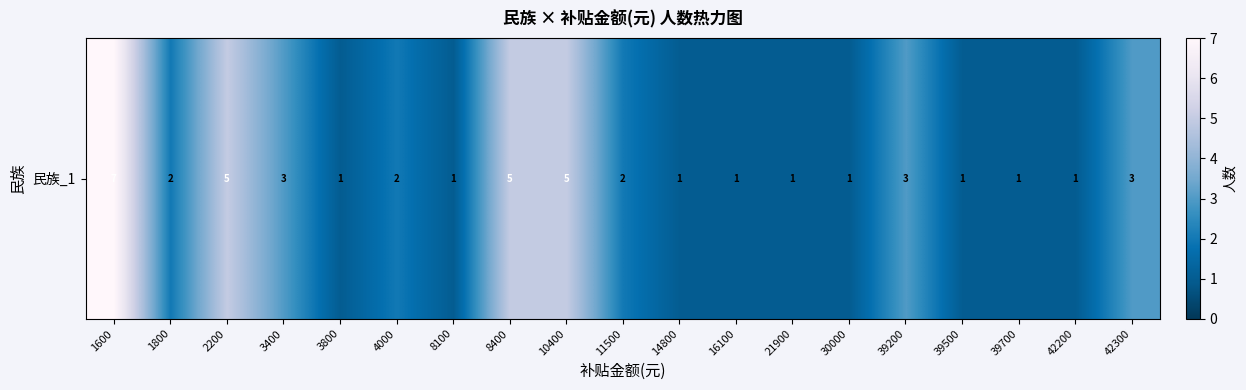

List the labels in order of value, largest first.

1600, 2200, 8400, 10400, 3400, 39200, 42300, 1800, 4000, 11500, 3800, 8100, 14800, 16100, 21900, 30000, 39500, 39700, 42200